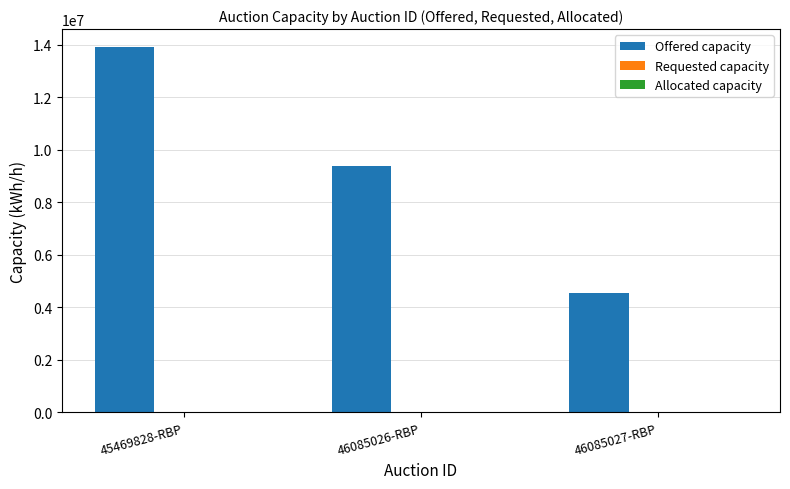

How many categories are shown in the chart?

3